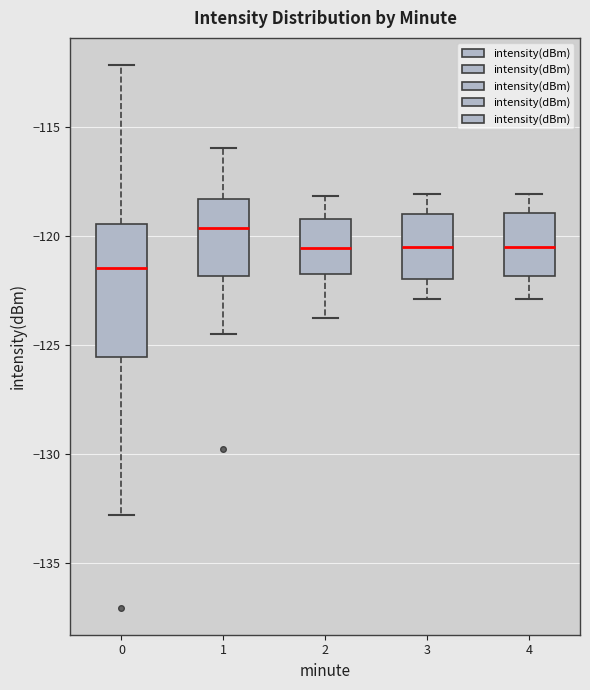

Which box is the tallest, from its lower edge to its upper edge?

0